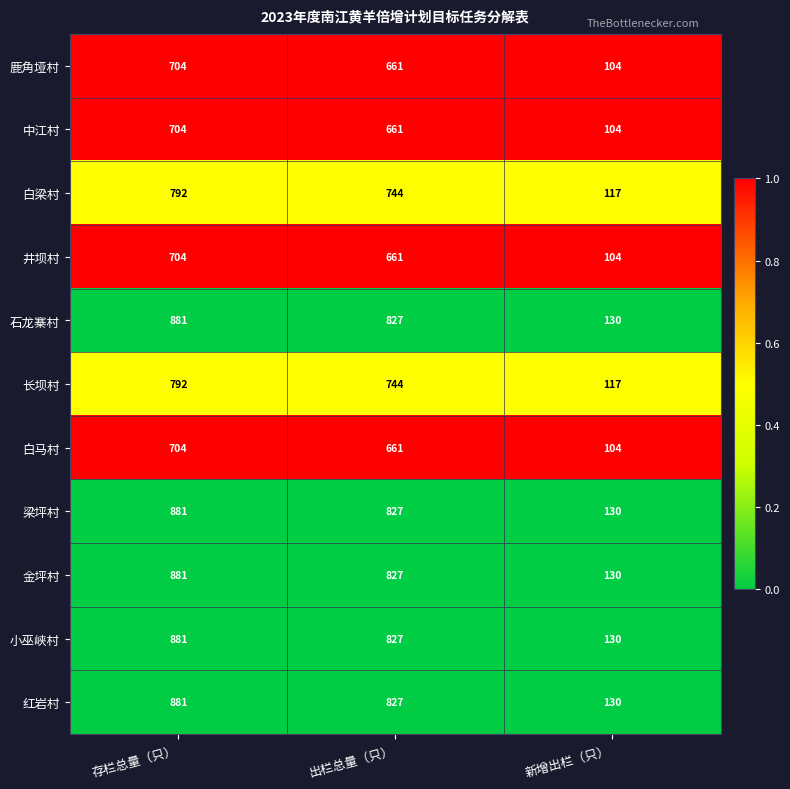

The value of 红岩村 at 新增出栏（只） is 226. True or false?

False